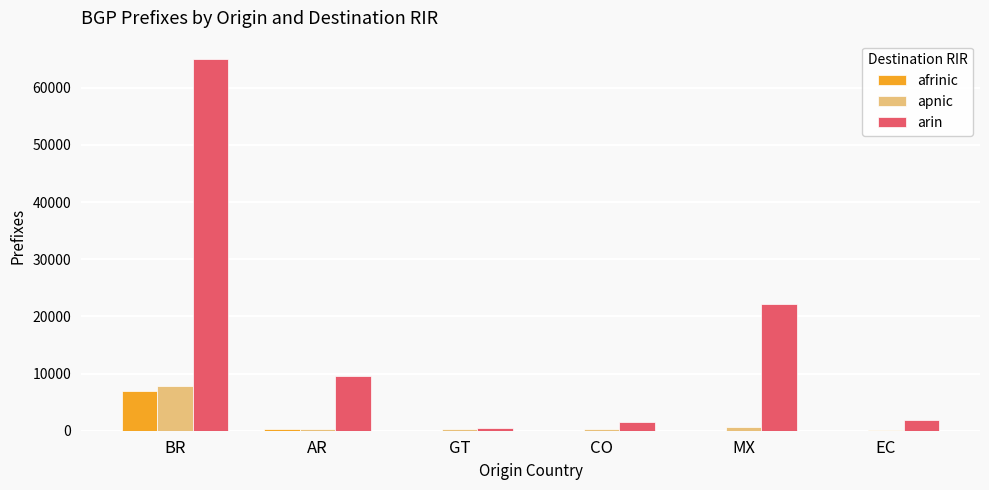

What is the maximum value shown in the chart?

64973